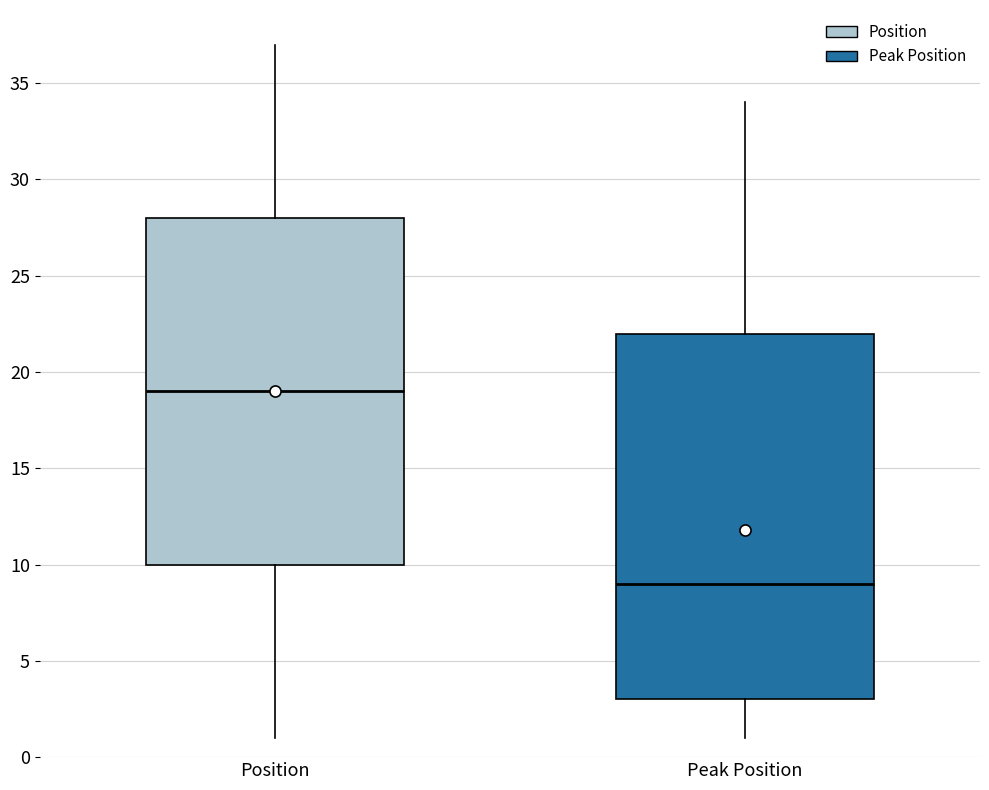

Where does the upper whisker of the box for Peak Position end on the y-axis? The values are not printed on the chart, so give them approximately, as read against the axis.

34